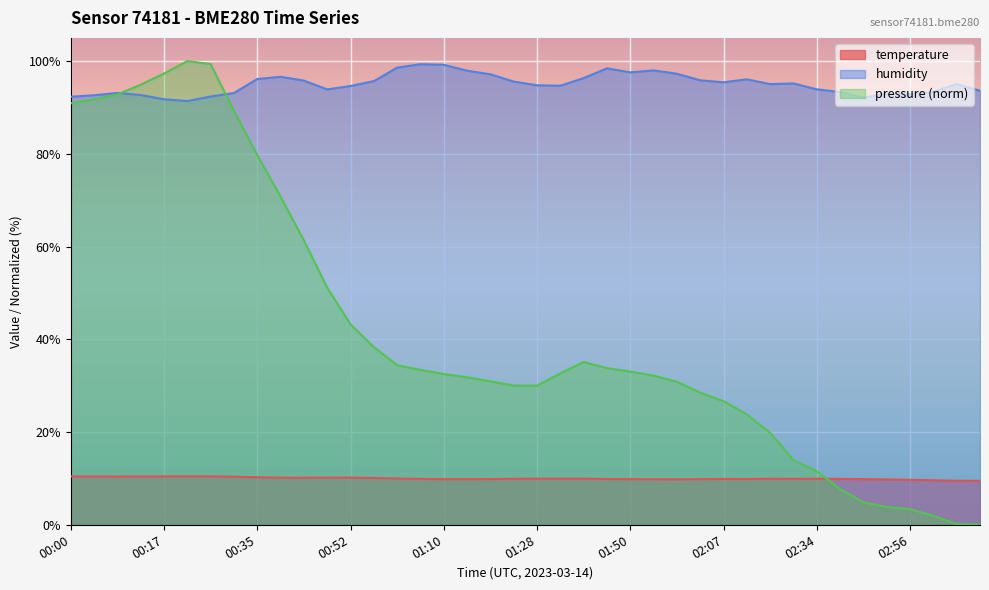

Which series has the largest total across all categories?

humidity